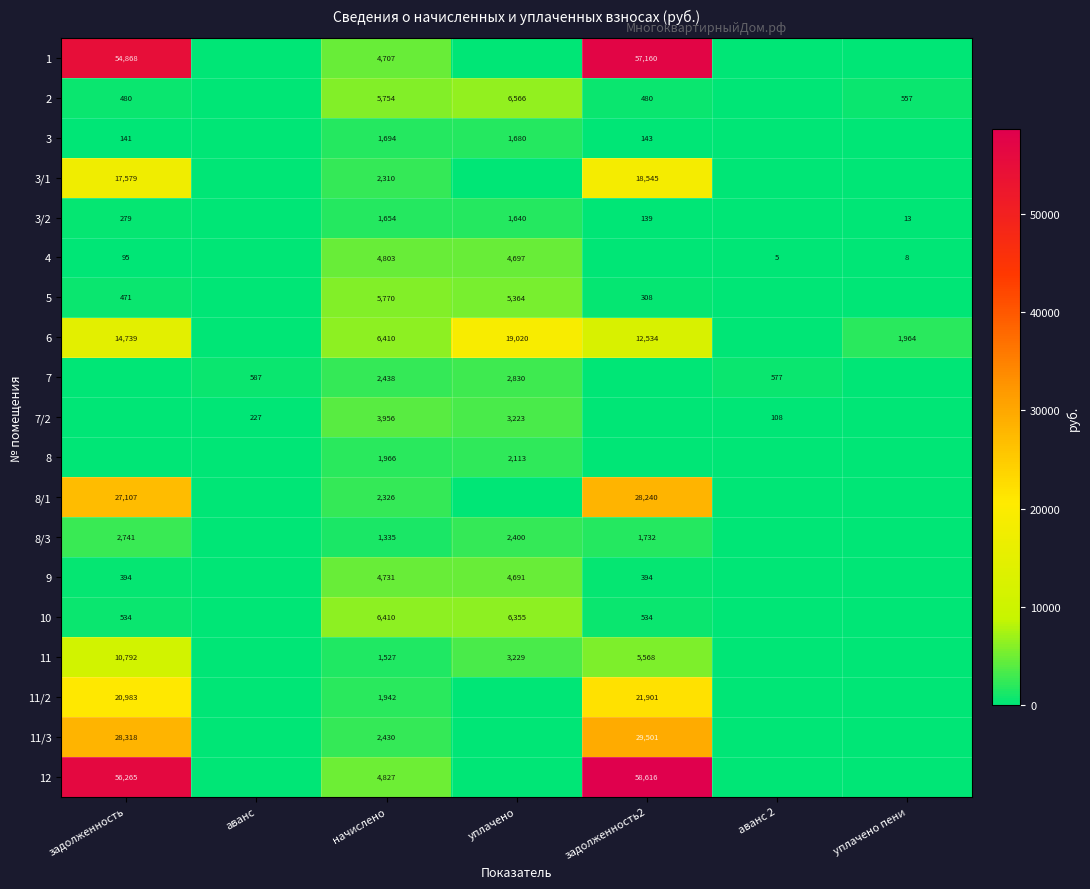

What is the difference between the 11/2 values at начислено and задолженность2?

19959